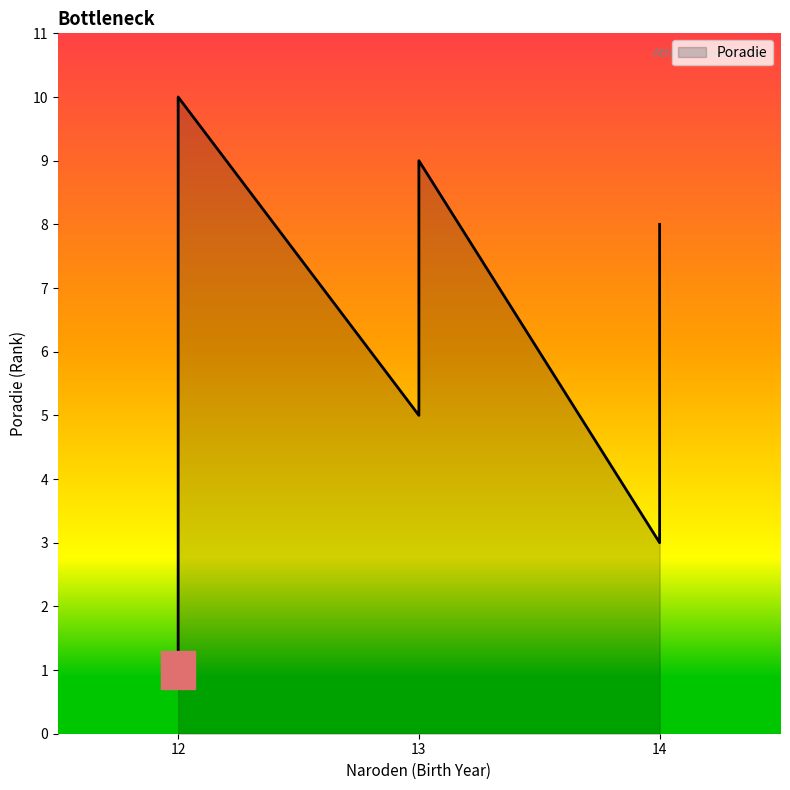

Is it true that the value at 13 is 2?

False